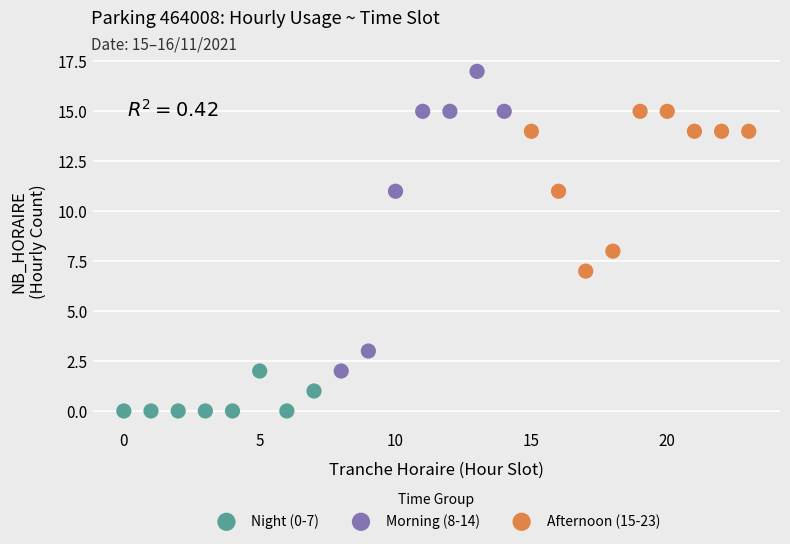

Which series contains the lowest Y value?

Night (0-7)